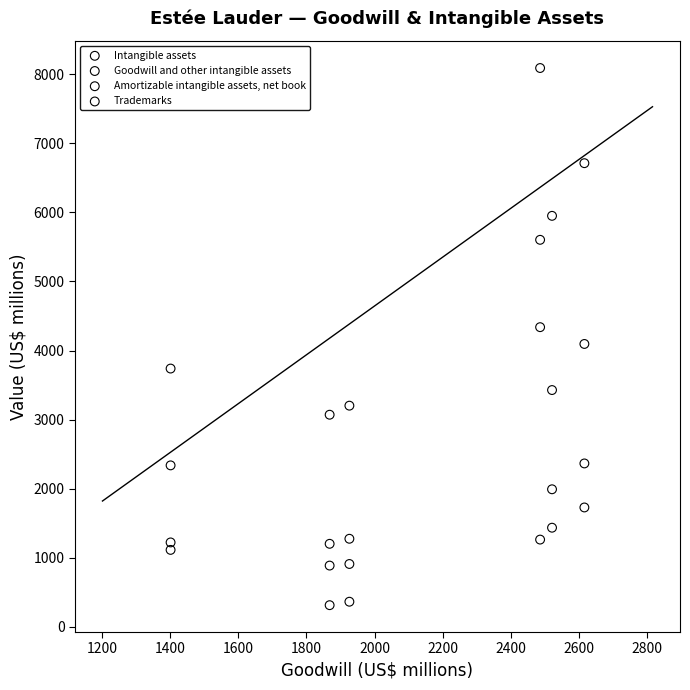

Across all data points, what is the range of Y values (max minus min)?

7773